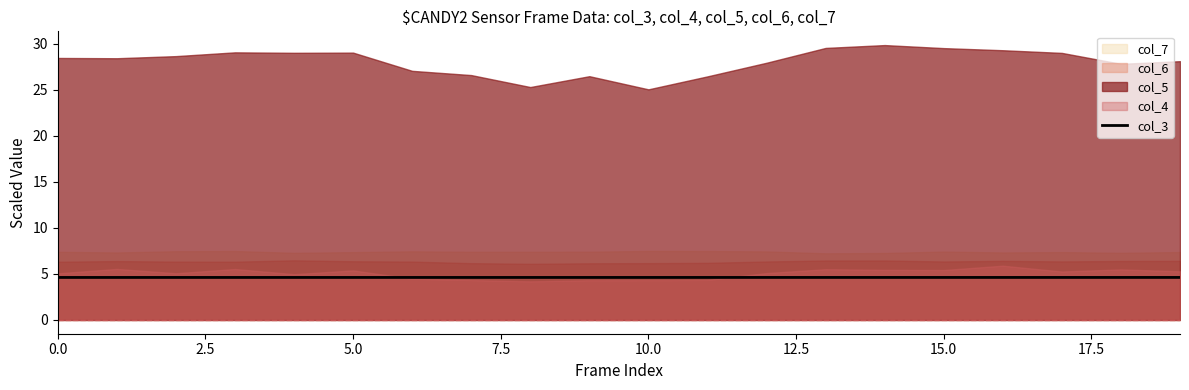

True or false: the data shows 1.9 at 15.0.

False